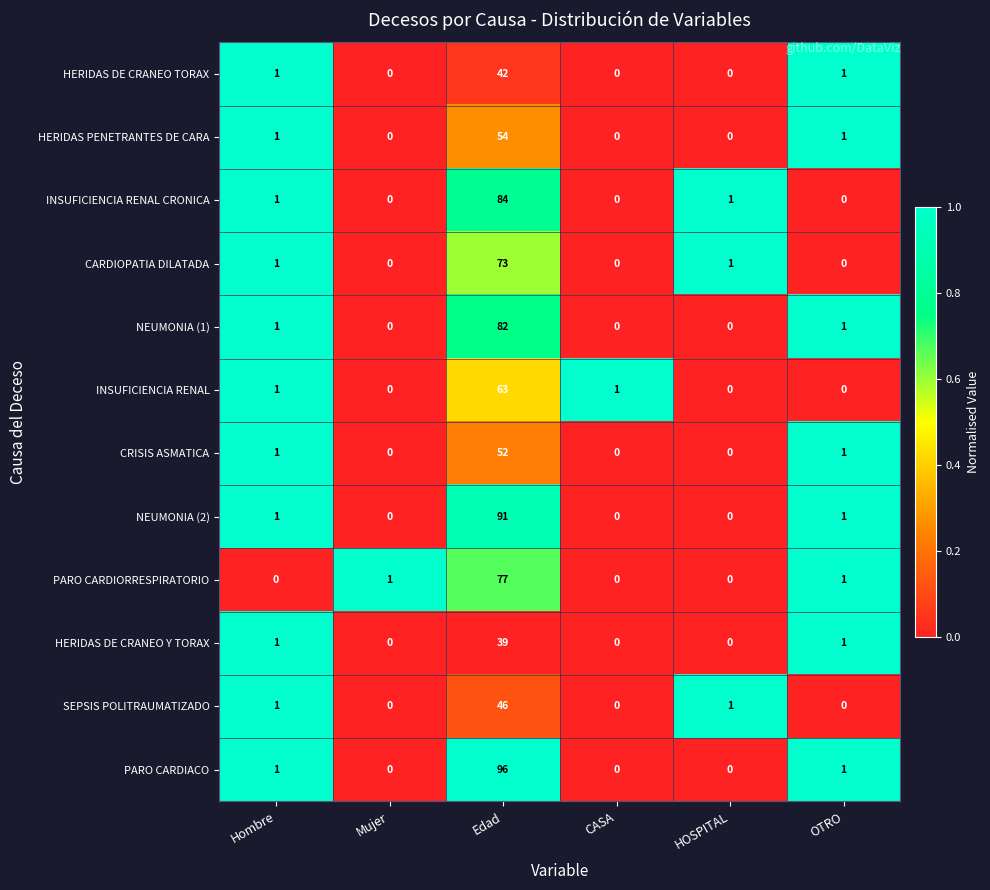

Which series has the widest spread of values?

PARO CARDIACO